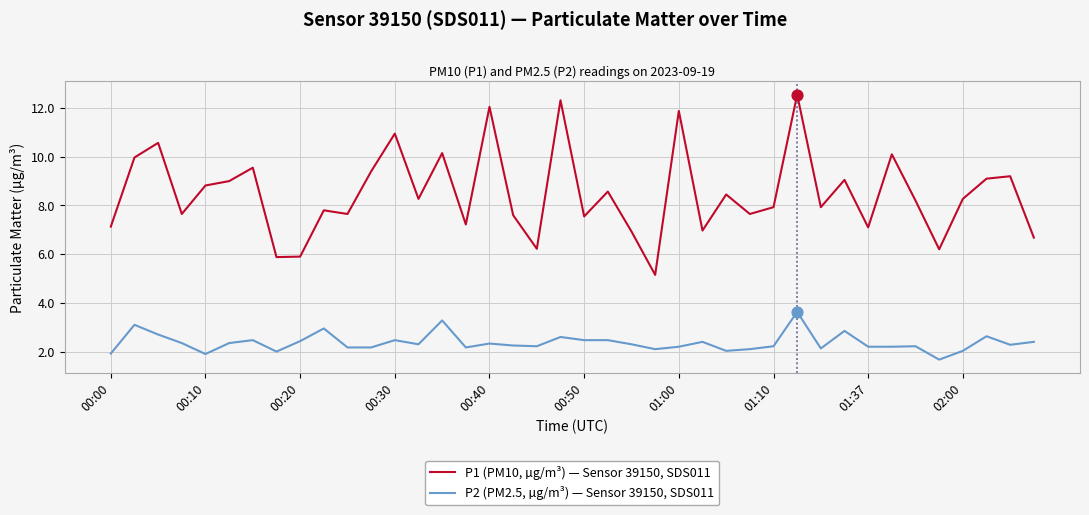

What are all the series names shown in the legend?

P1 (PM10, µg/m³) — Sensor 39150, SDS011, P2 (PM2.5, µg/m³) — Sensor 39150, SDS011